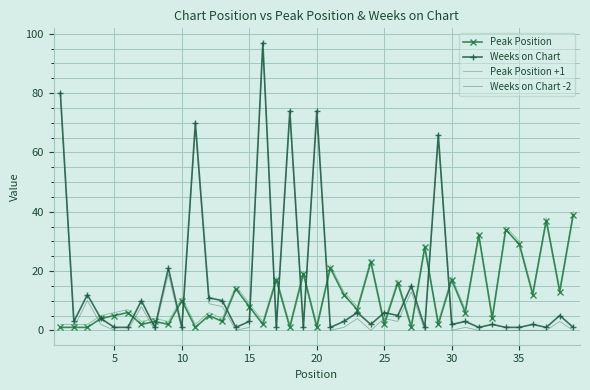

What is the highest value of the Weeks on Chart series?

97